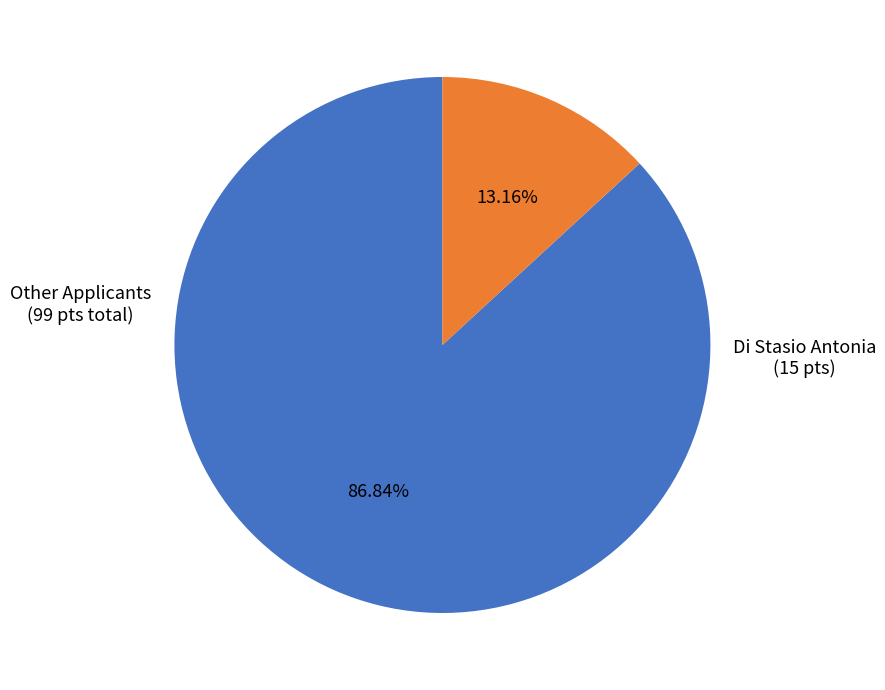

Is there a majority slice in this chart?

Yes